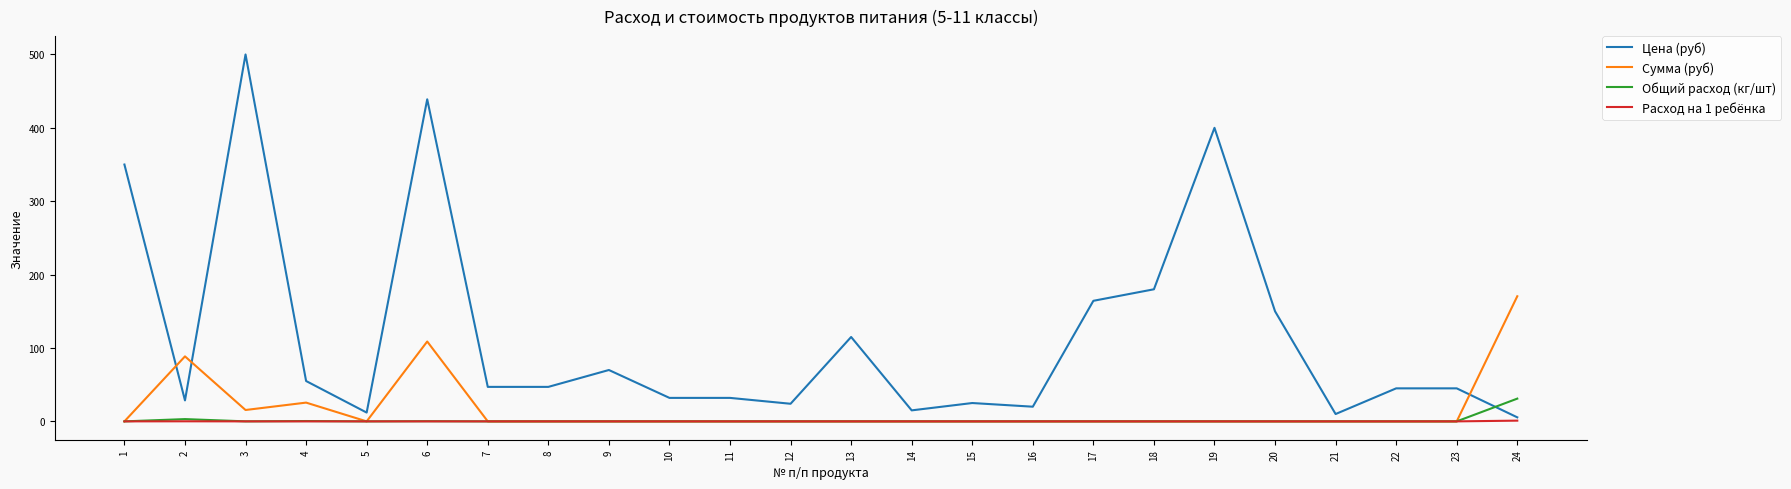

True or false: Цена (руб) and Сумма (руб) cross at least once.

True